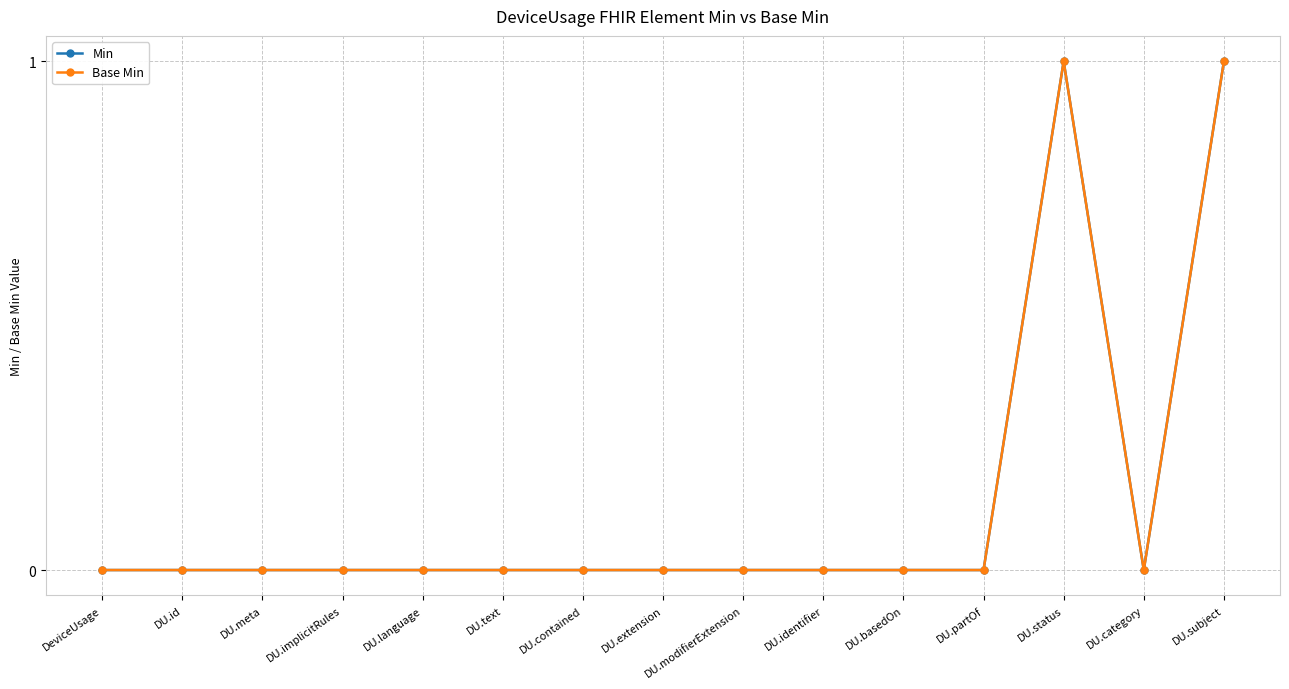

True or false: Base Min and Min intersect in this chart.

False